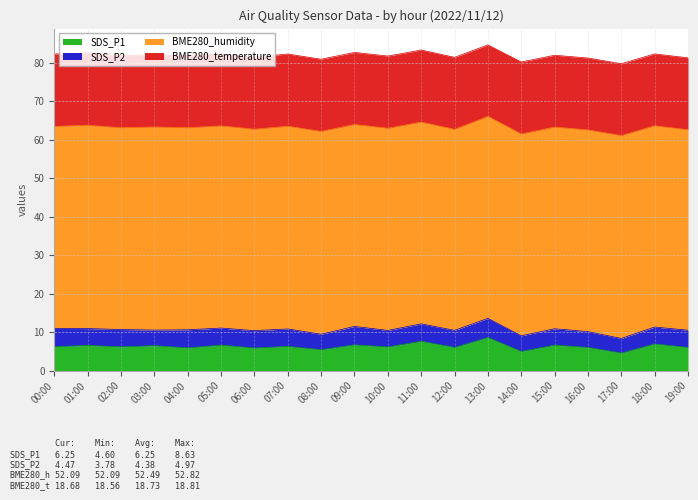

What is the label of the 4th point from the right?

16:00